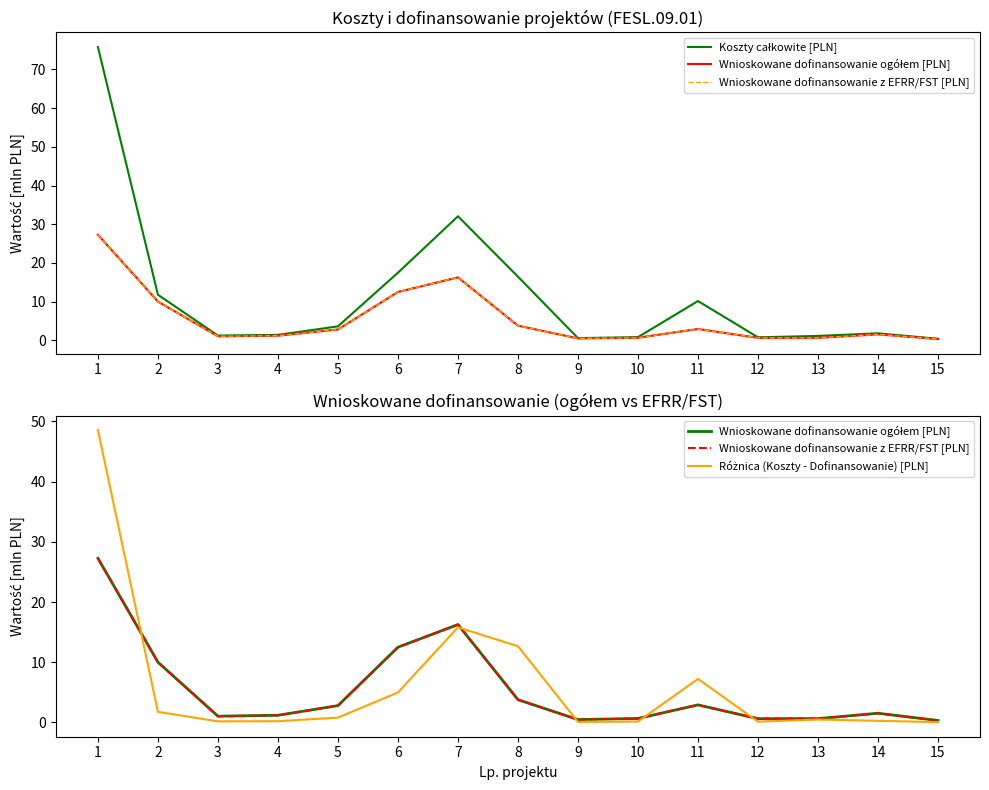

What is the total value across all series at 6?

47.4